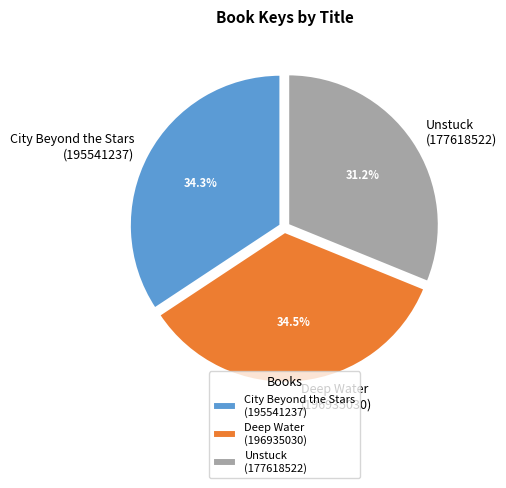

Is there any slice that represents more than half of the pie?

No